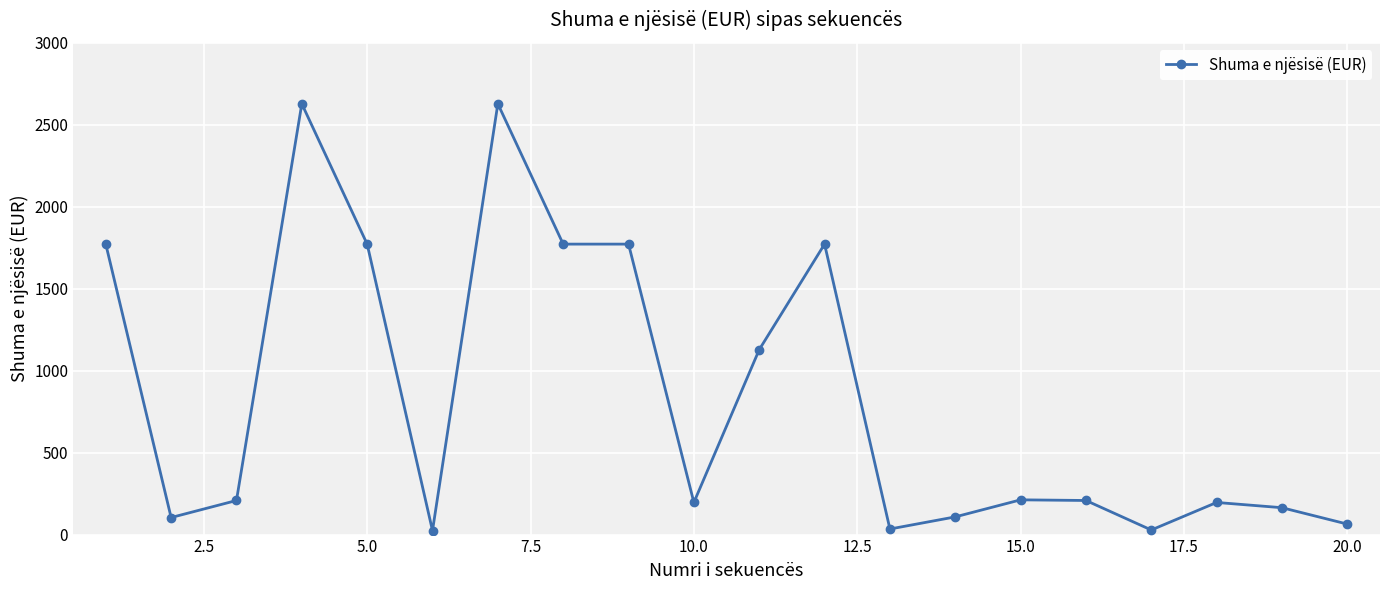

What is the greatest value displayed?

2628